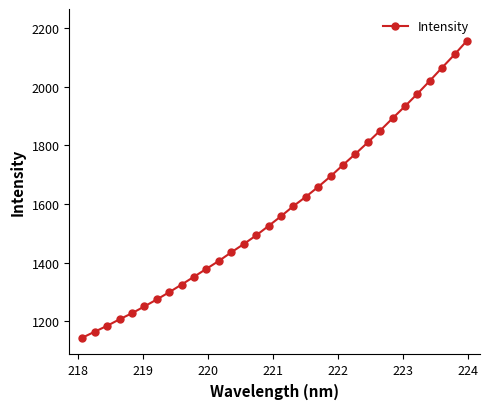

What is the minimum value shown in the chart?

1143.8